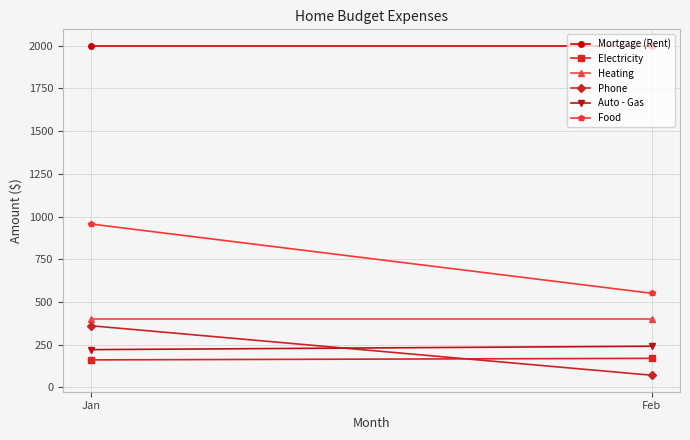

What is the average value of the Heating series?

400